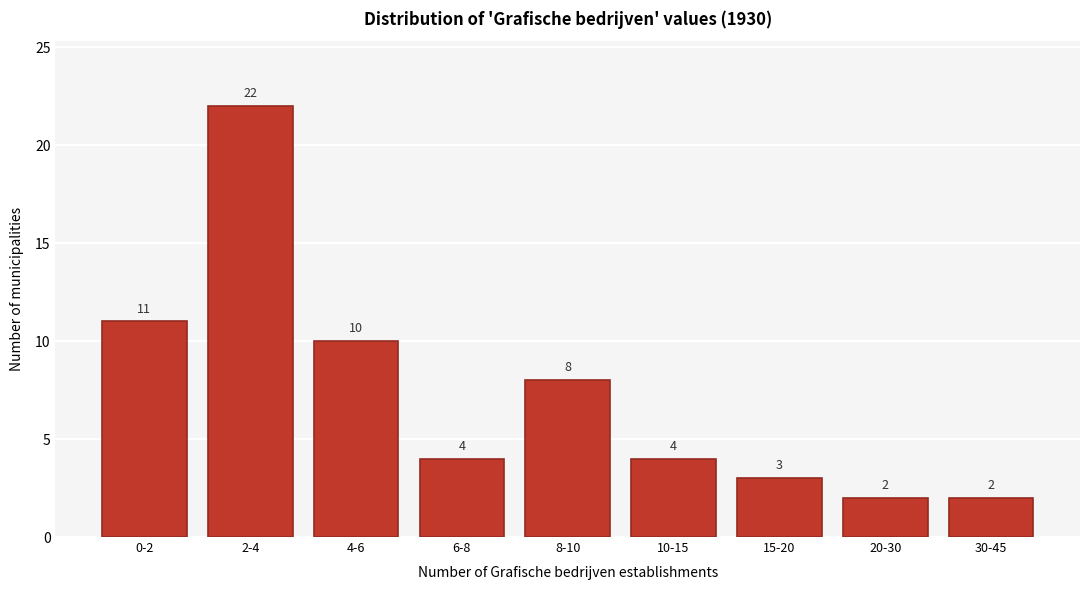

Reading left to right, what are all the values shown in this chart?

11	22	10	4	8	4	3	2	2